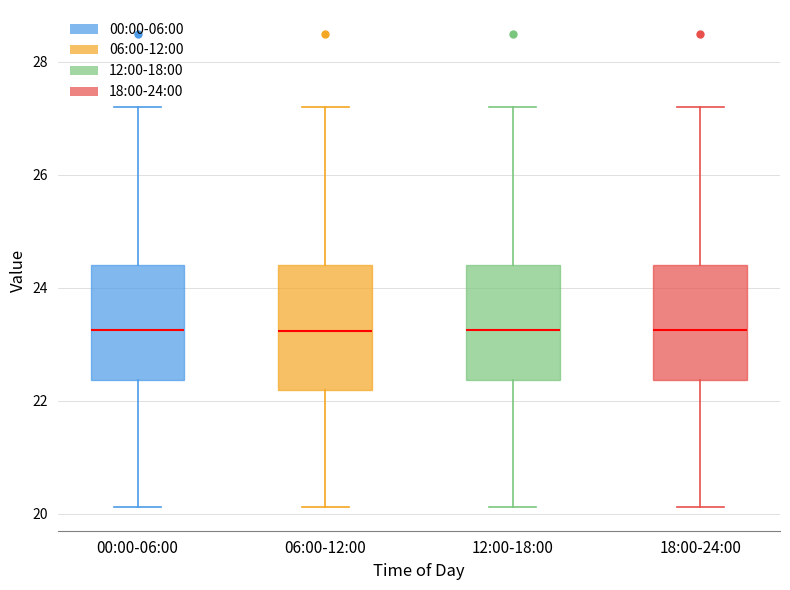

Reading left to right, read every box against the y-axis: the position of its median line, the range the box covers, and the ends of its whiskers. The values are not printed on the chart, so give them approximately, as read against the axis.

00:00-06:00: median 23.2, box 22.4 to 24.4, whiskers 20.2 to 27.2
06:00-12:00: median 23.2, box 22.2 to 24.4, whiskers 20.2 to 27.2
12:00-18:00: median 23.2, box 22.4 to 24.4, whiskers 20.2 to 27.2
18:00-24:00: median 23.2, box 22.4 to 24.4, whiskers 20.2 to 27.2